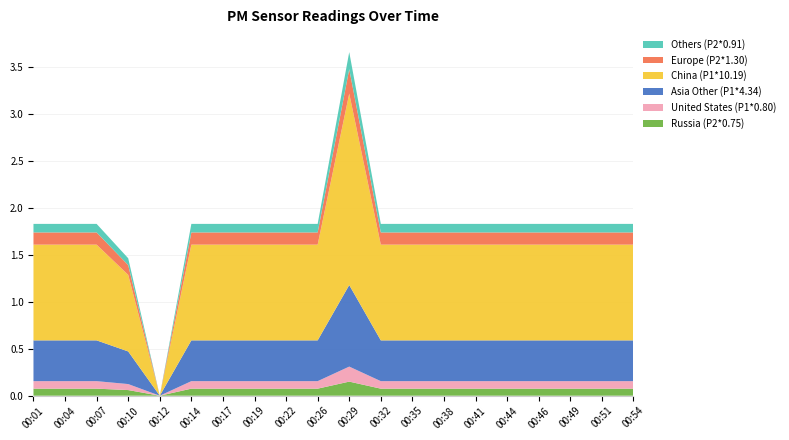

The Russia (P2*0.75) series shows 0.1 at 00:51. True or false?

True